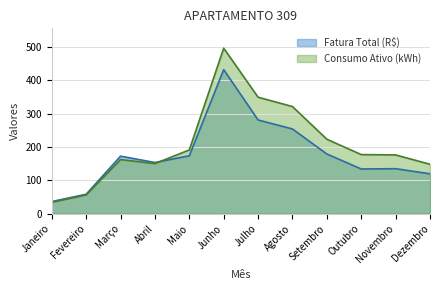

Does the chart display data point markers on the line(s)?

No